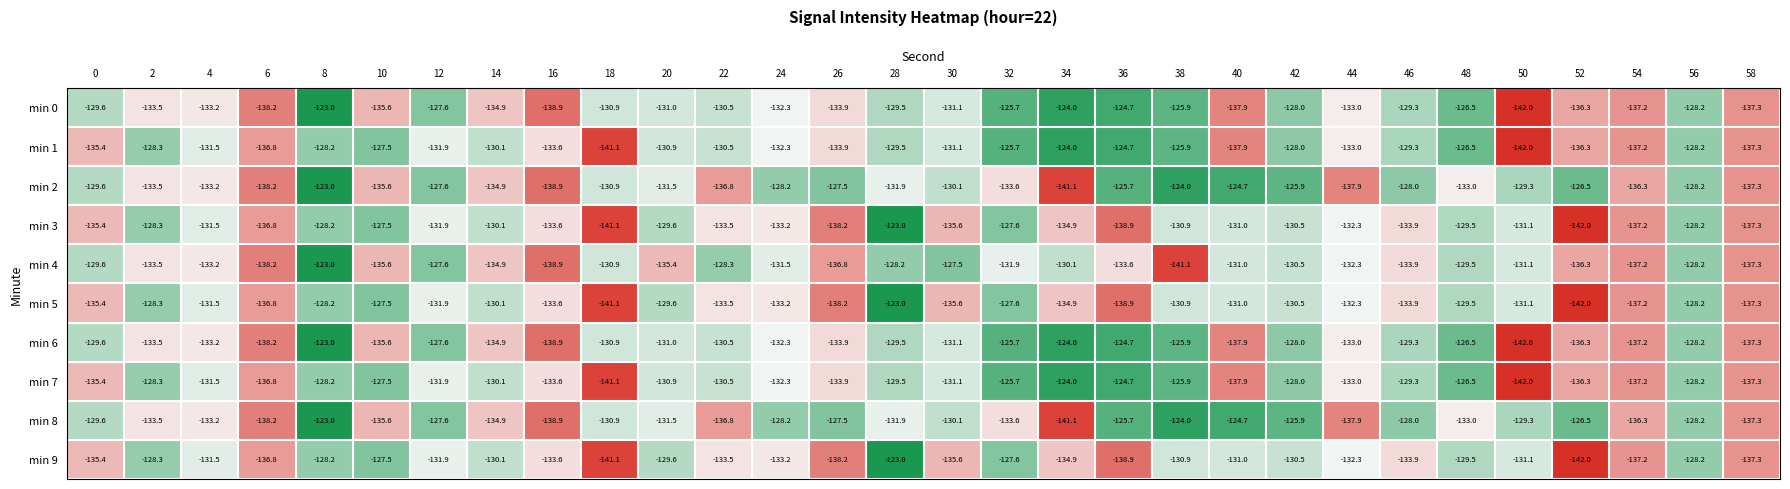

What is the smallest value displayed?

-142.0